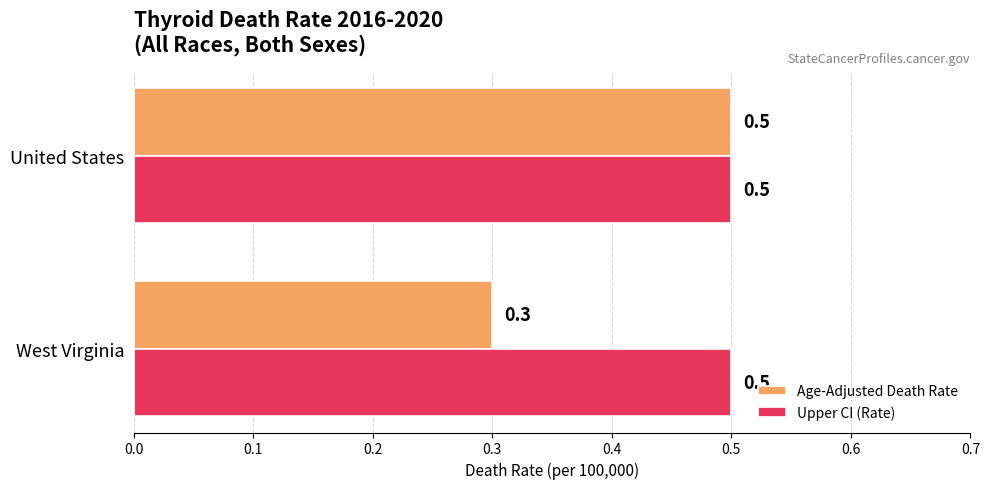

Rank the categories by Age-Adjusted Death Rate value from highest to lowest.

United States, West Virginia